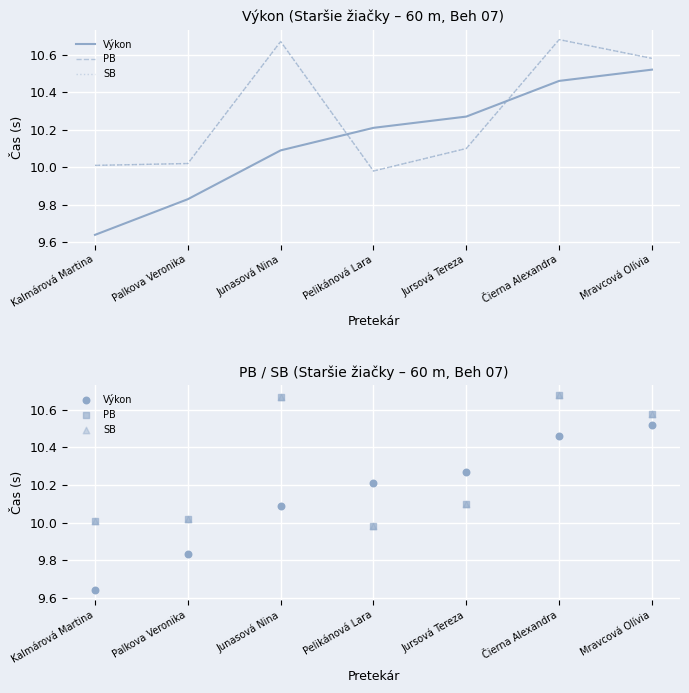

Which series has the largest total across all categories?

PB